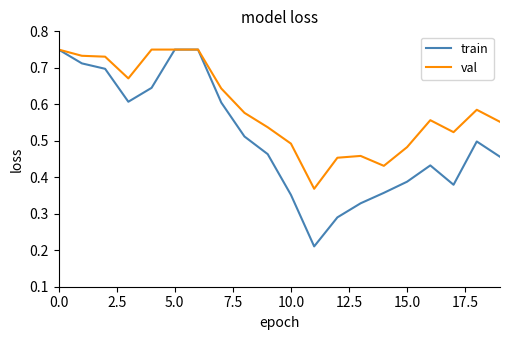

Which series has the largest range (max minus min)?

train